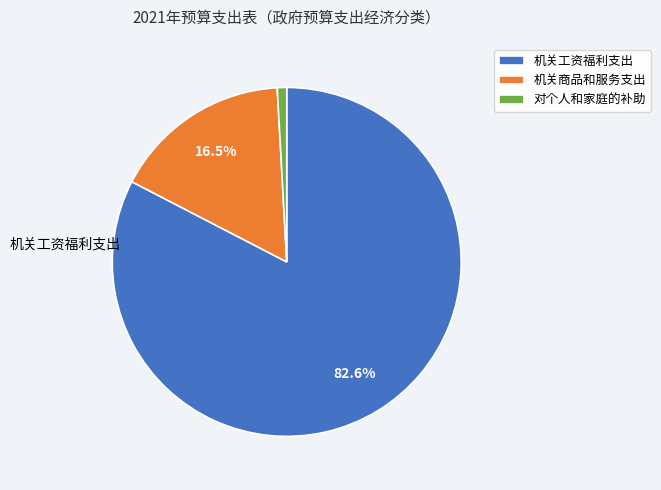

Does any single category account for the majority?

Yes